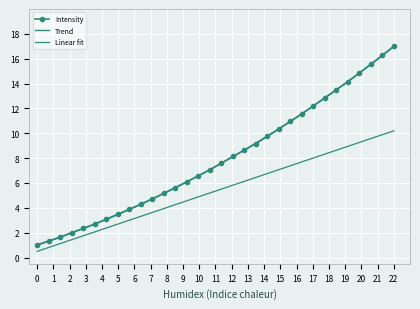

What is the maximum value shown in the chart?

17.0